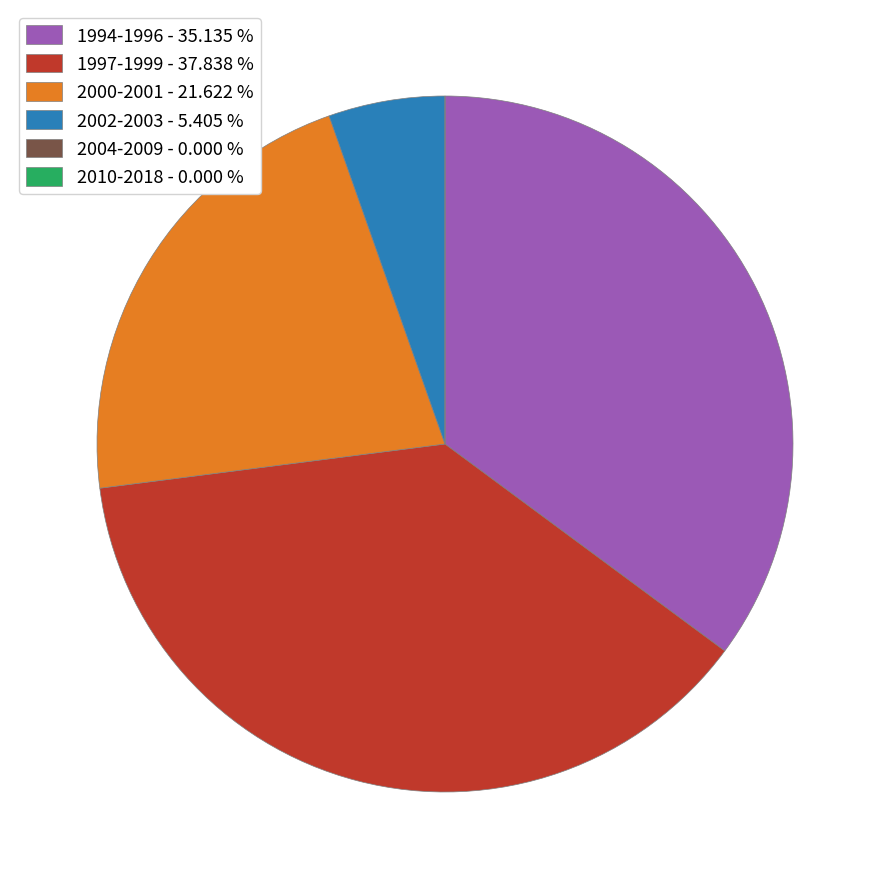

Is the sum of 1994-1996 - 35.135 % and 1997-1999 - 37.838 % greater than half?

Yes